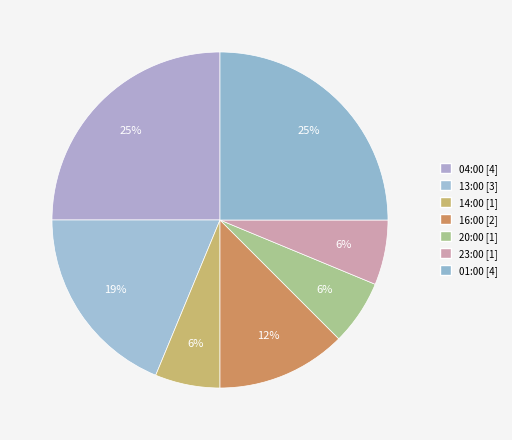

Which has a higher value, 14:00 or 20:00?

14:00